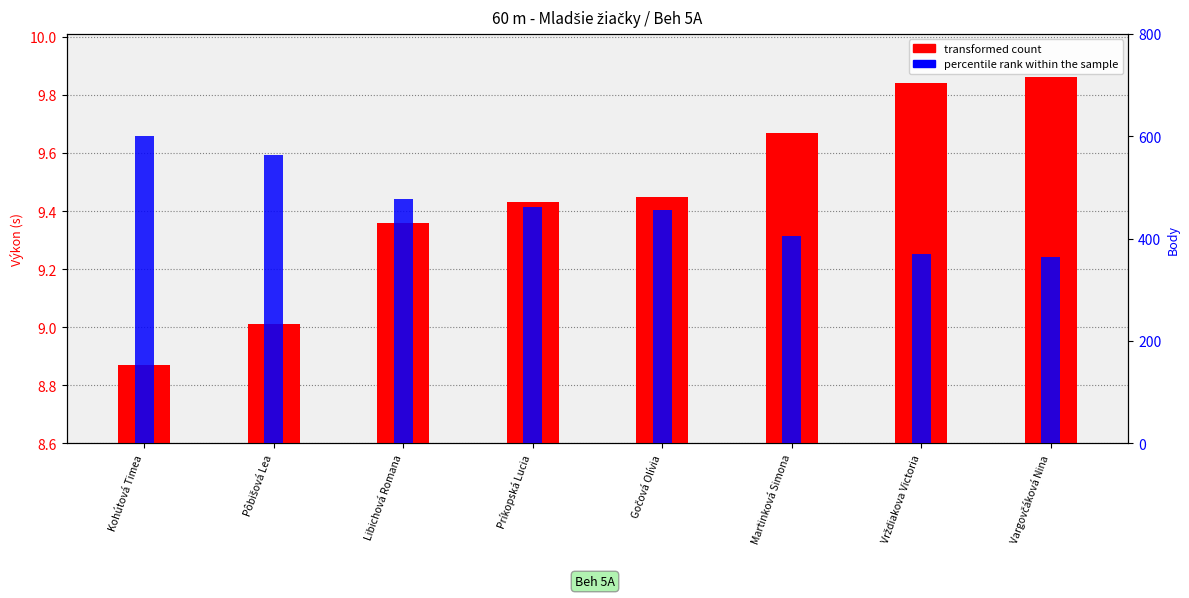

What position from the left is Martinková Simona?

6